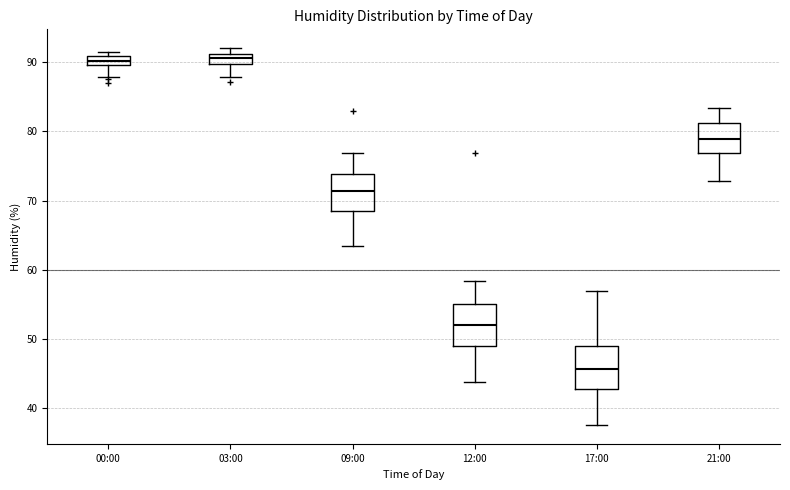

Where does the lower whisker of the box for 00:00 end on the y-axis? The values are not printed on the chart, so give them approximately, as read against the axis.

88